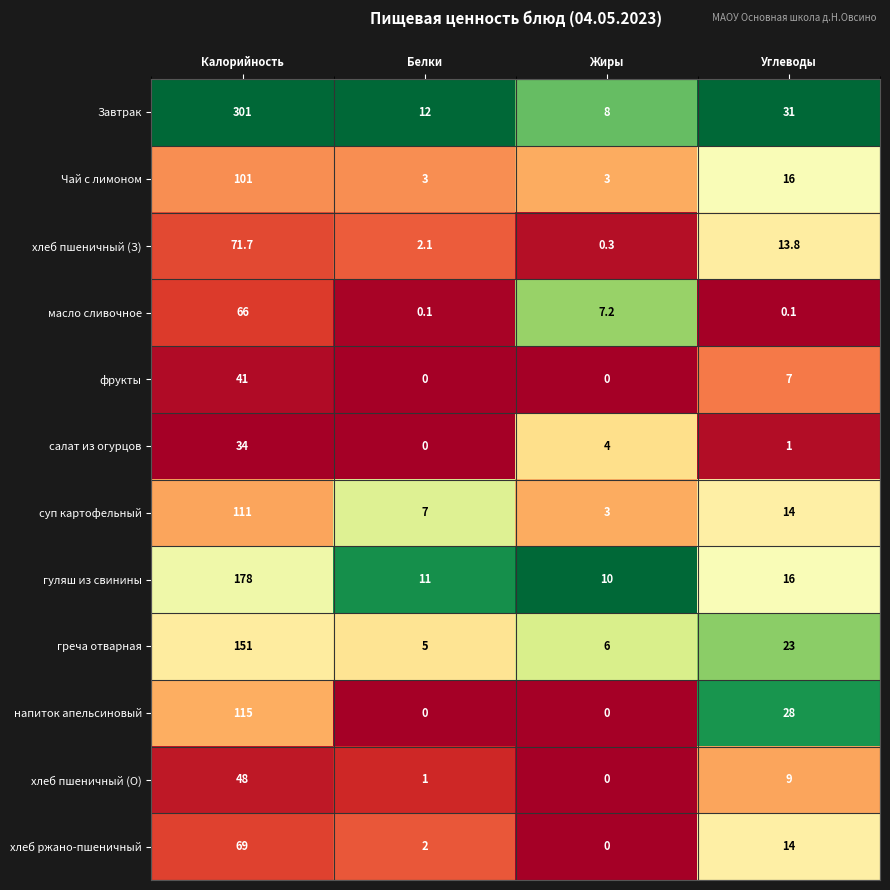

What is the average value of the гуляш из свинины series?

53.8